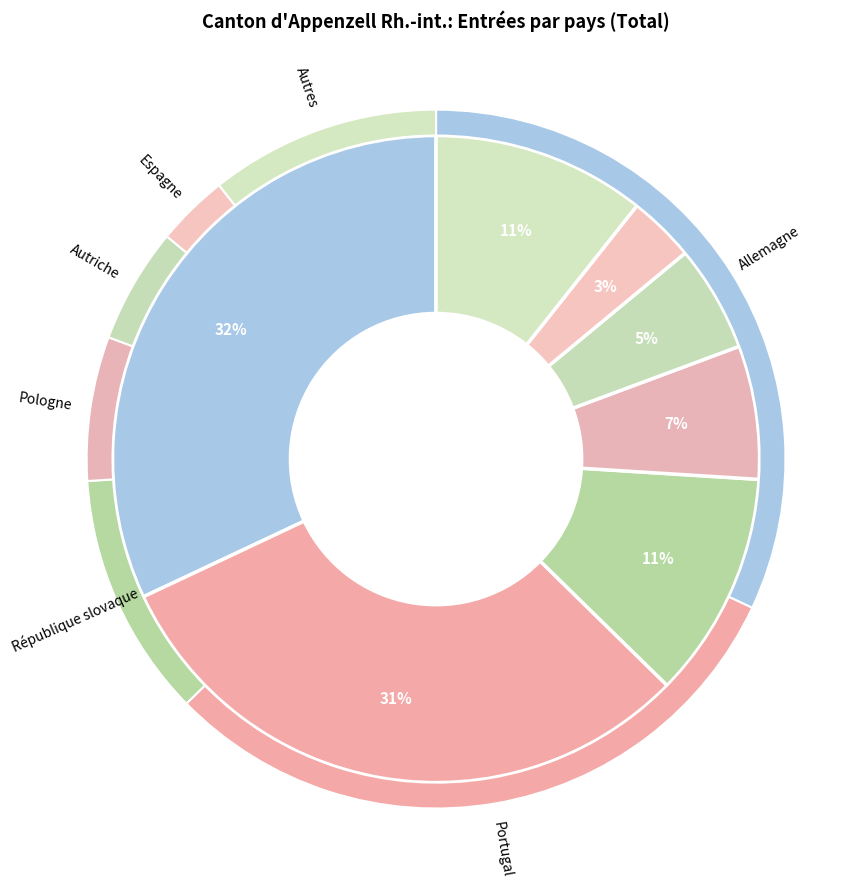

What percentage is the Pologne slice, to the nearest percent?

7%